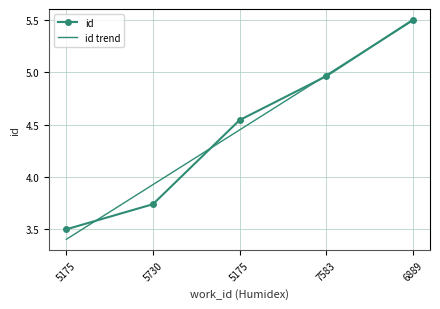

Reading left to right, what are all the values shown in this chart?

5175=3.5	5730=3.7	5175=4.5	7583=5.0	6889=5.5